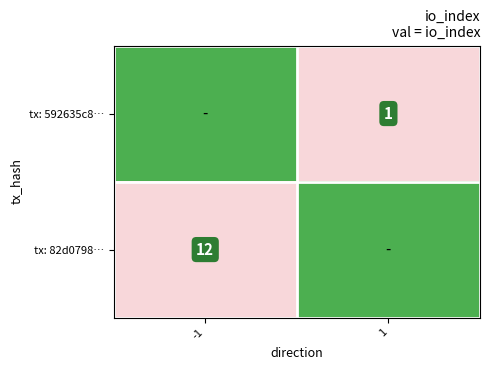

At how many categories does at least one series exceed 10?

1